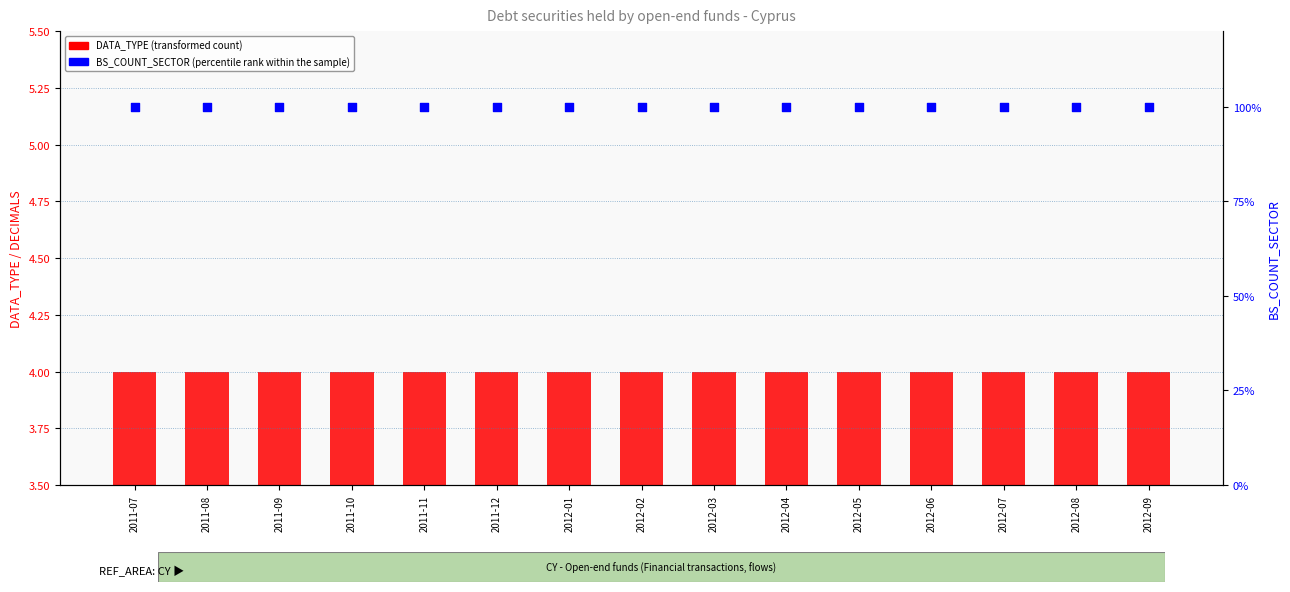

Is the value of BS_COUNT_SECTOR (percentile rank within the sample) at 2011-07 greater than the value of DATA_TYPE (transformed count) at 2012-05?

Yes